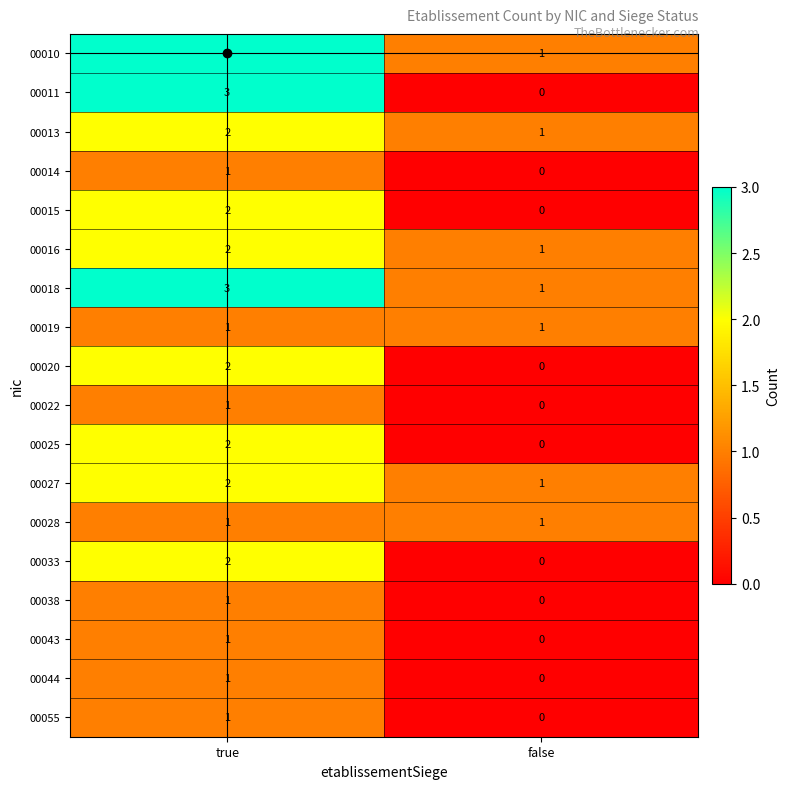

List the labels in order of 00027 value, largest first.

true, false